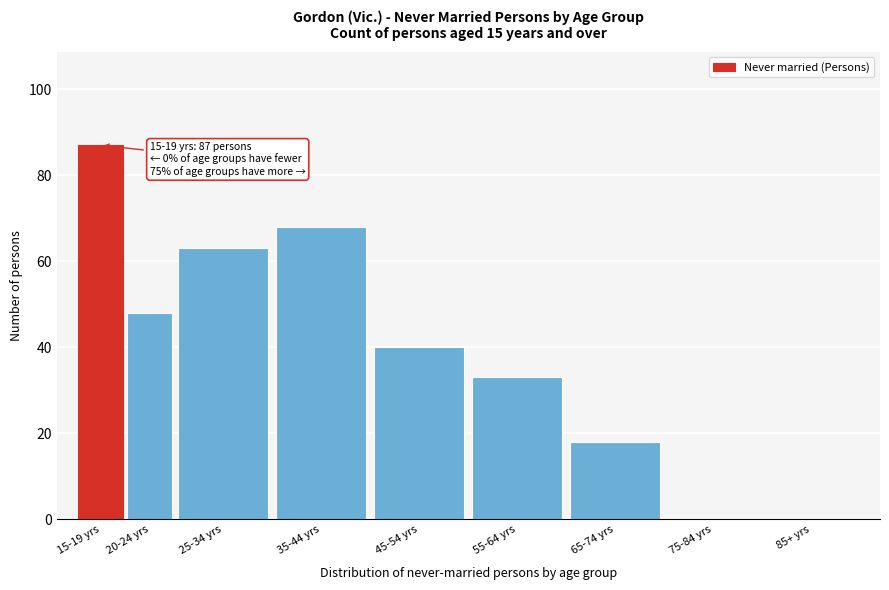

Reading left to right, transcribe all the data shown in this chart.

15-19 yrs=87	20-24 yrs=48	25-34 yrs=63	35-44 yrs=68	45-54 yrs=40	55-64 yrs=33	65-74 yrs=18	75-84 yrs=0	85+ yrs=0